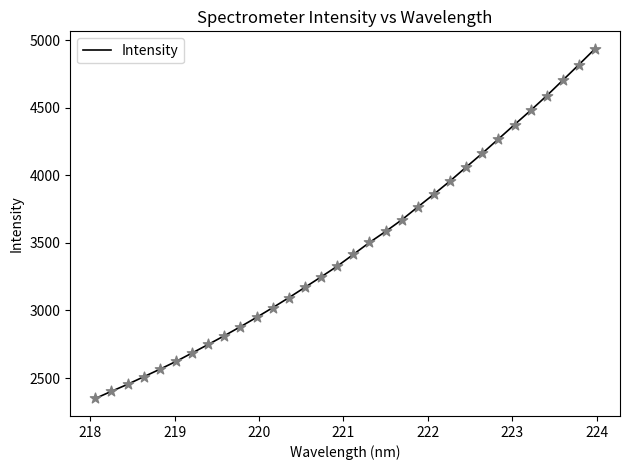

What is the greatest value displayed?

4935.1